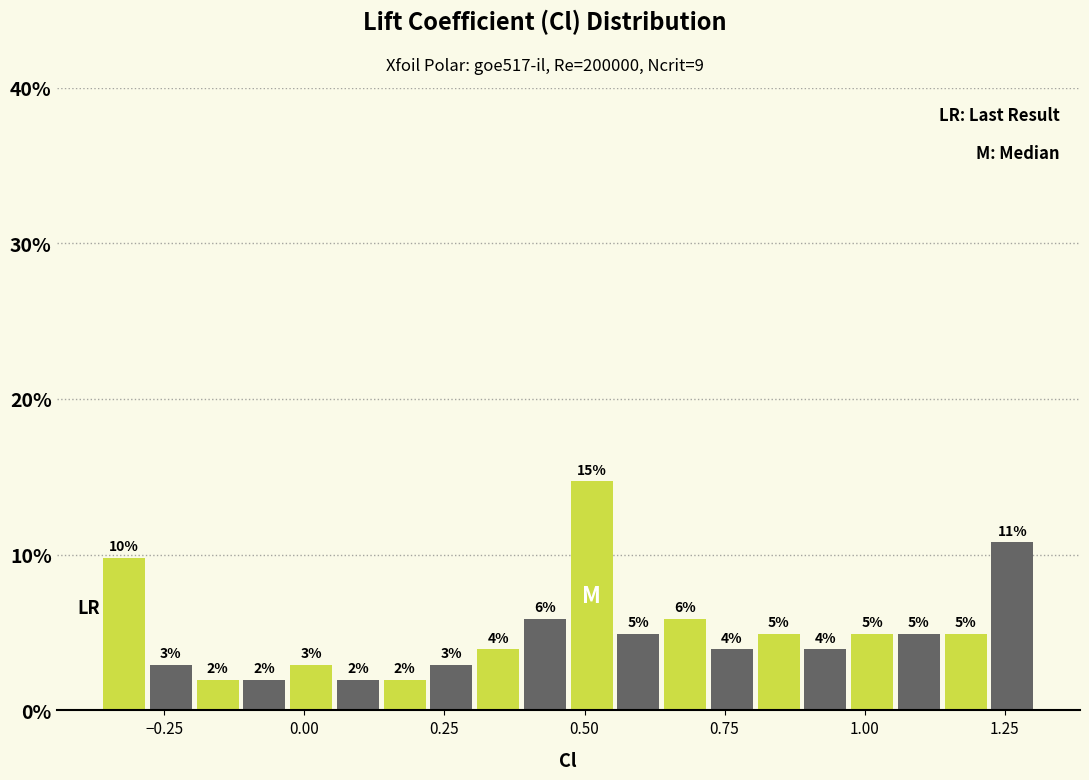

Read against the x-axis, roughly where is the centre of the tallest bar?

0.50